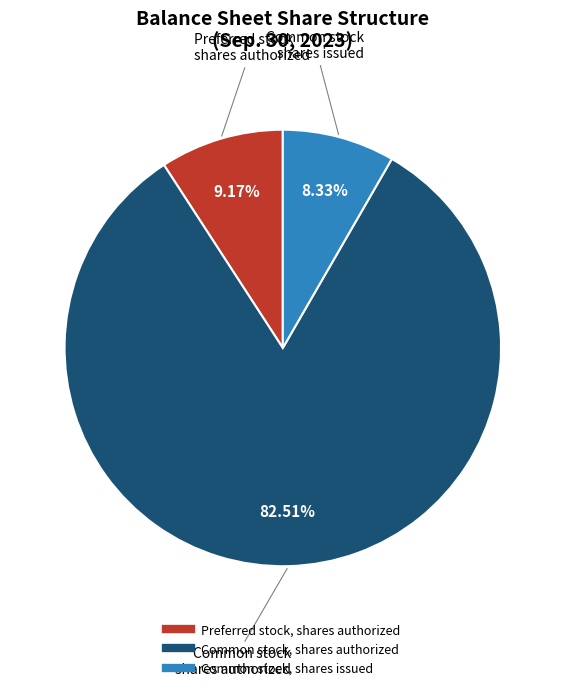

Which category has the smallest portion of the pie?

Common stock, shares issued